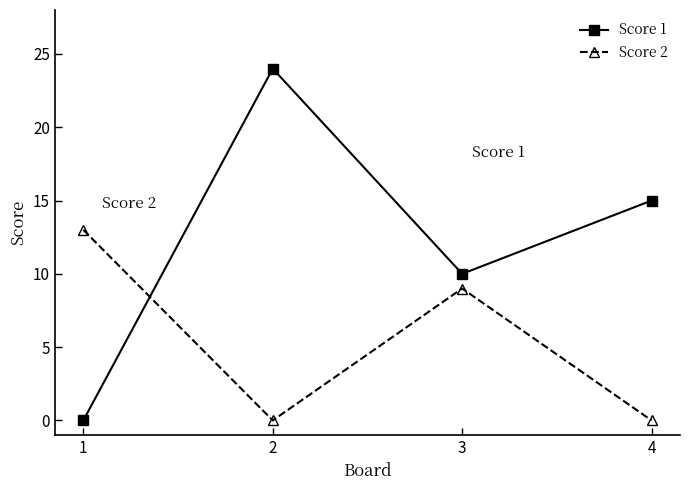

Where is the first local minimum for Score 1?

3